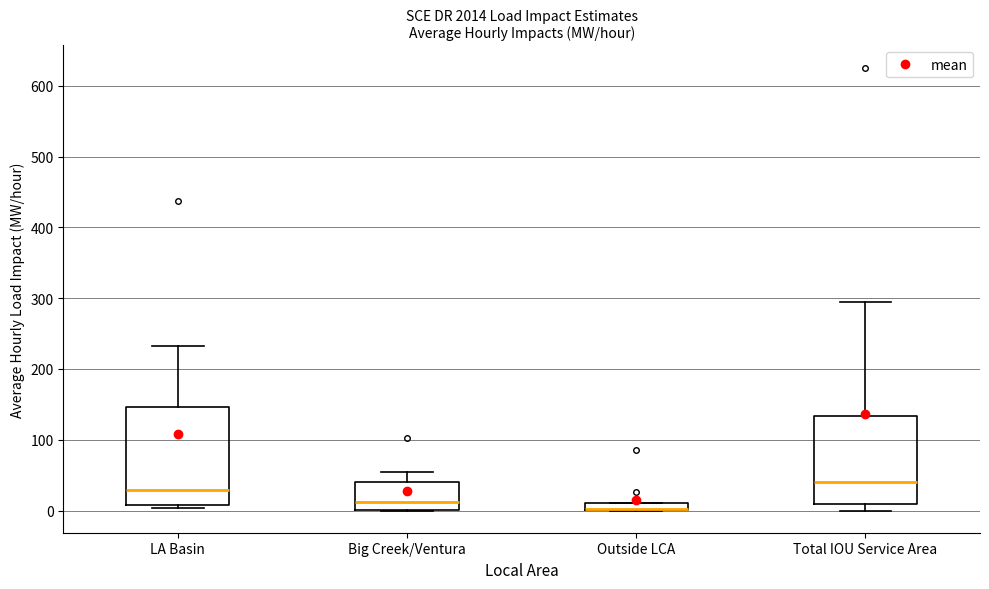

Where is the upper edge of the box for LA Basin on the y-axis? The values are not printed on the chart, so give them approximately, as read against the axis.

150